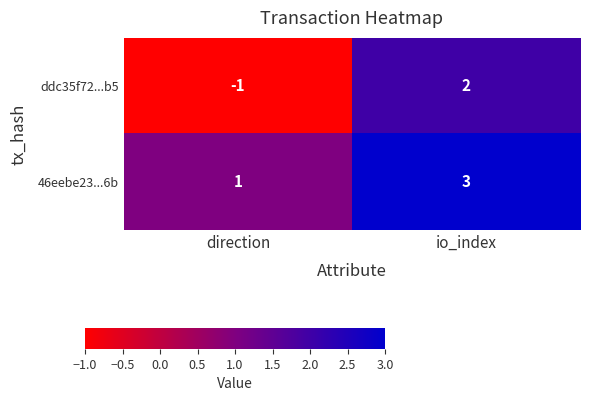

Rank the series by their maximum value, from lowest to highest.

ddc35f72...b5, 46eebe23...6b